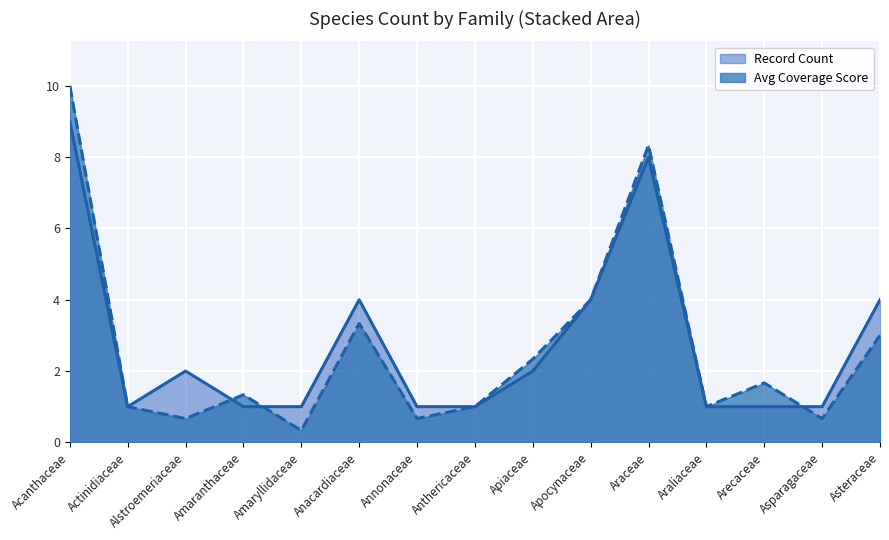

The Acanthaceae series shows 7 at 16. True or false?

False